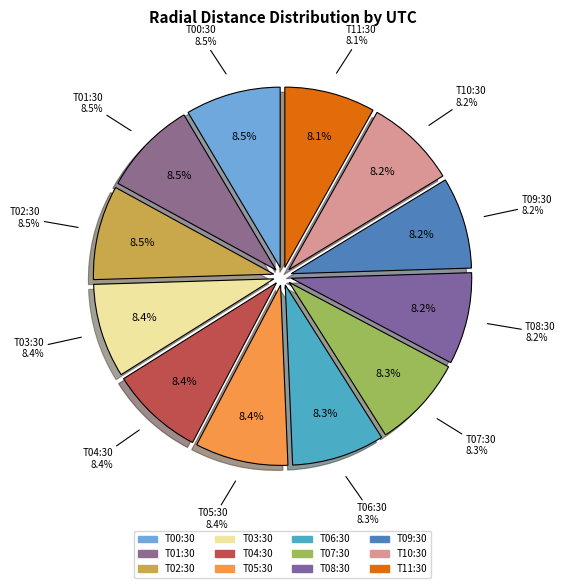

How many slices are in this pie chart?

12